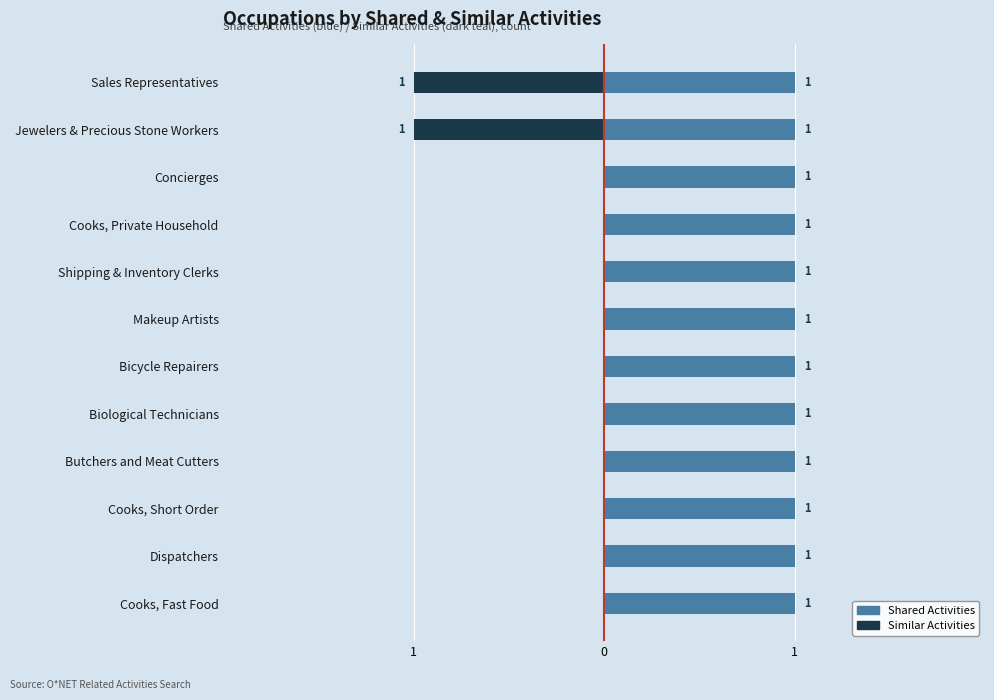

How many bars are there in each group?

2